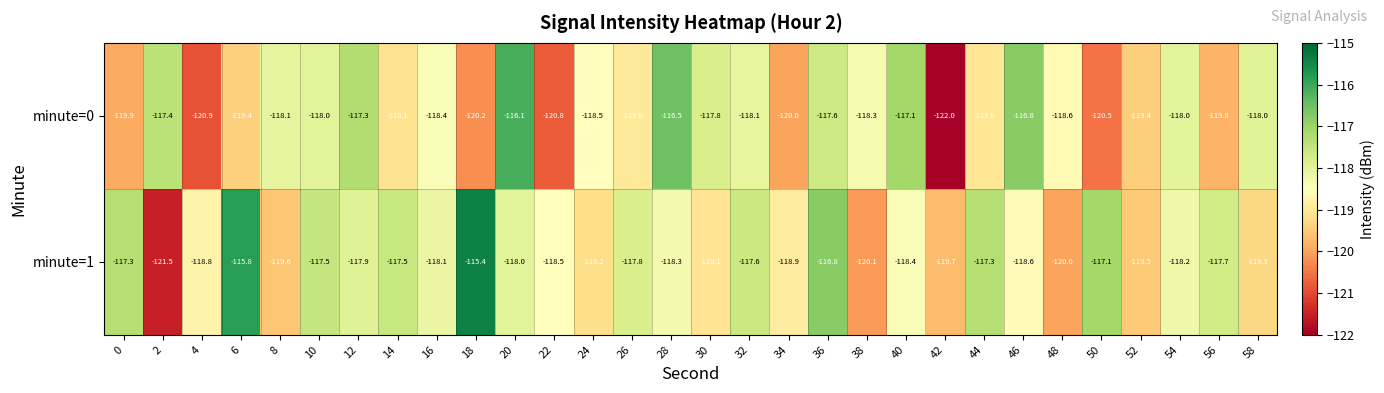

What is the difference between the highest and lowest values at 58?

1.3